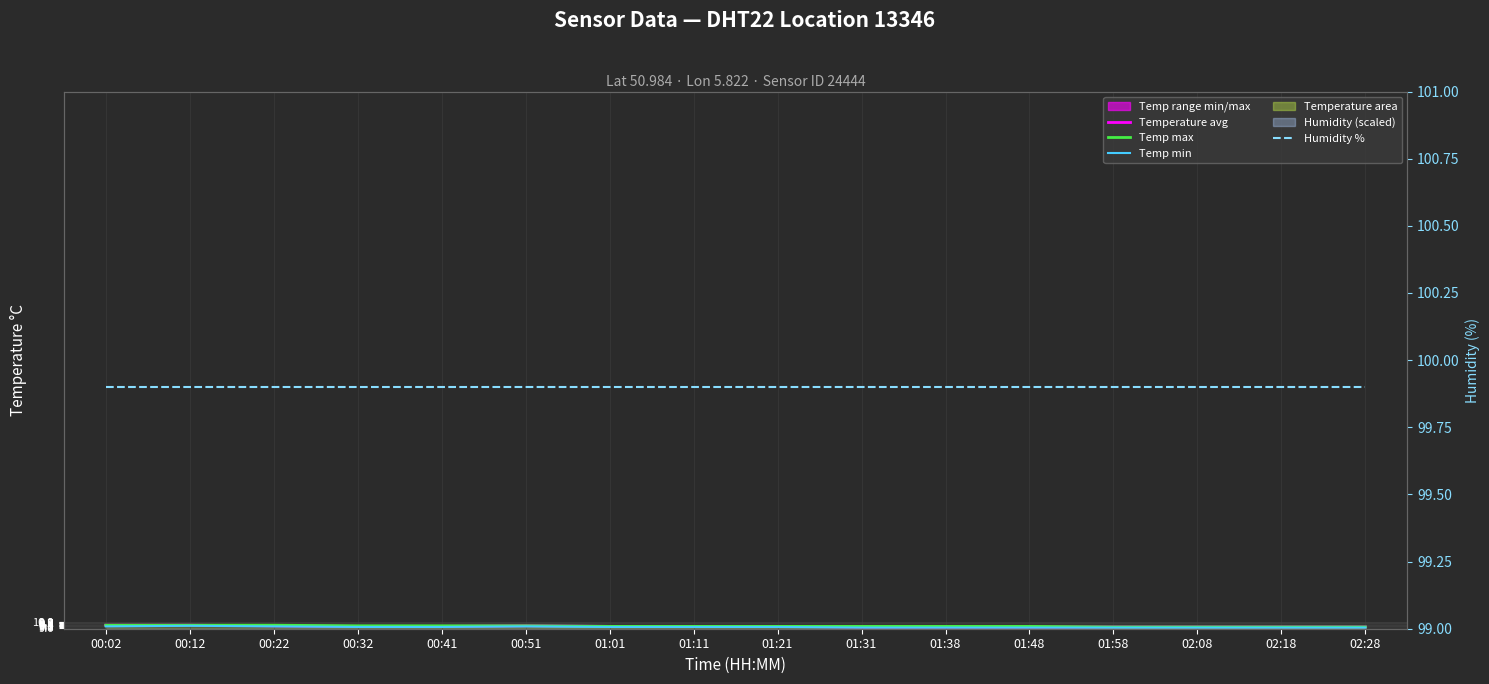

What is the difference between the maximum and minimum values in the Temp min series?

0.3